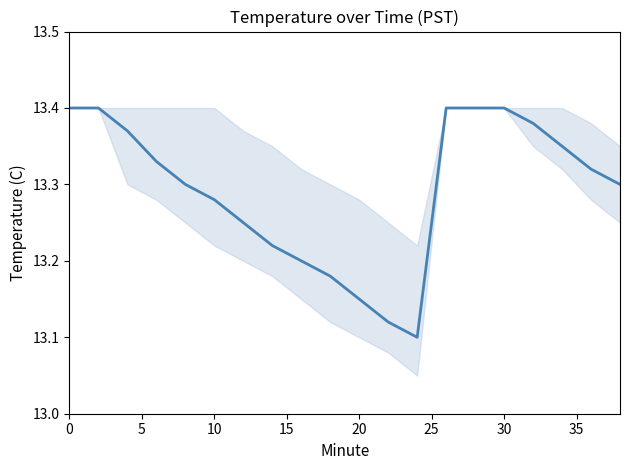

Reading left to right, transcribe all the data shown in this chart.

13.4	13.4	13.4	13.3	13.3	13.3	13.2	13.2	13.2	13.2	13.2	13.1	13.1	13.4	13.4	13.4	13.4	13.3	13.3	13.3